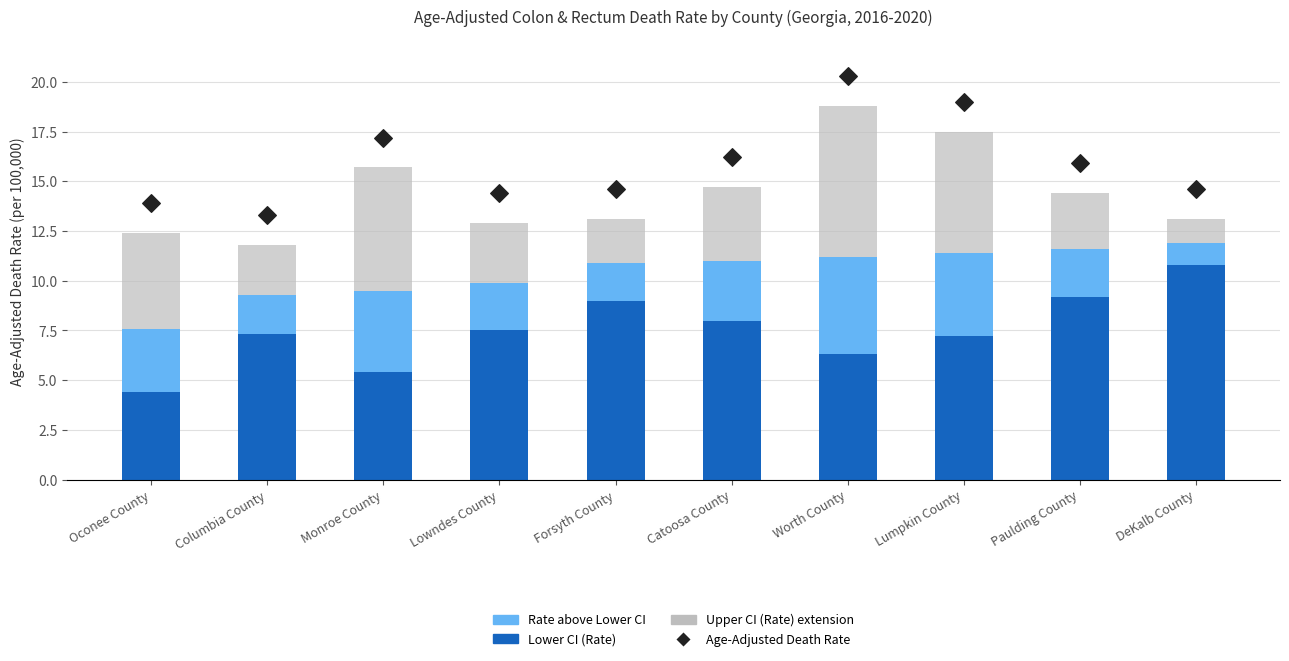

Which series has the widest spread of Y values?

Age-Adjusted Death Rate